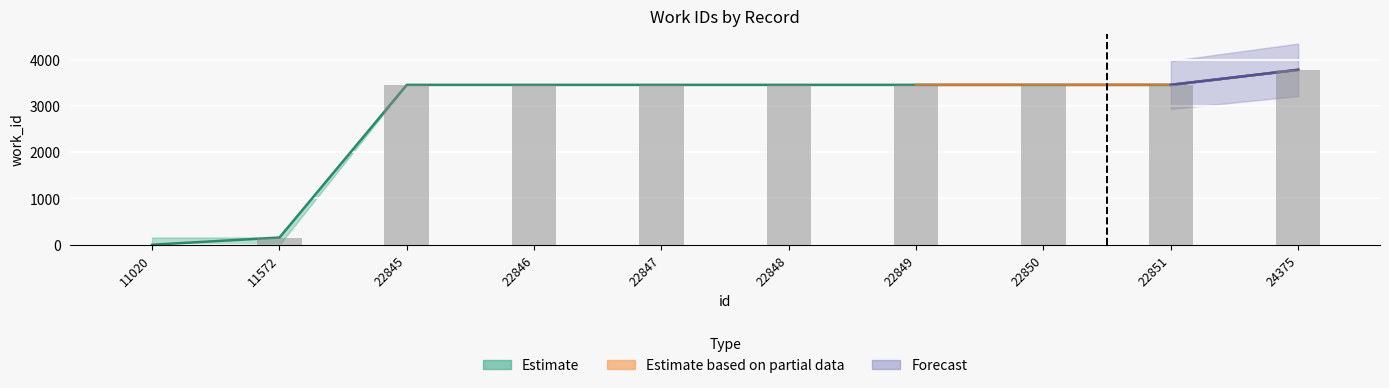

What is the greatest value displayed?

3780